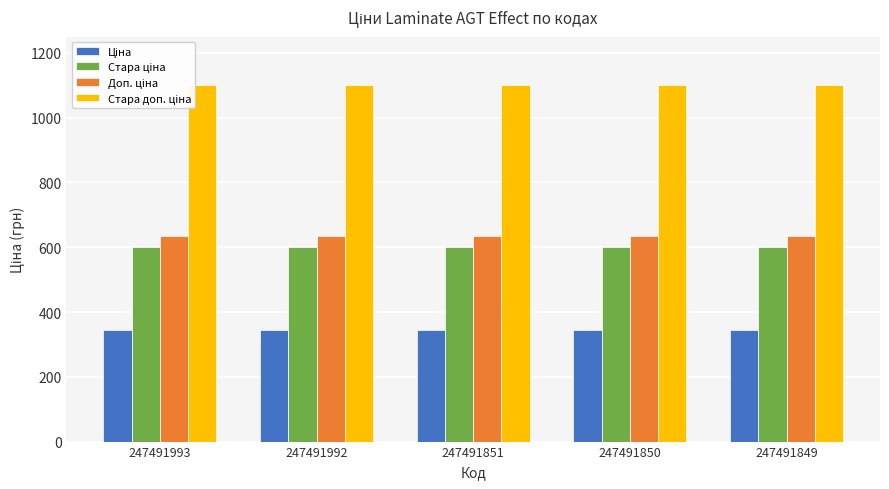

What is the sum of the Ціна values at 247491993 and 247491850?

691.2